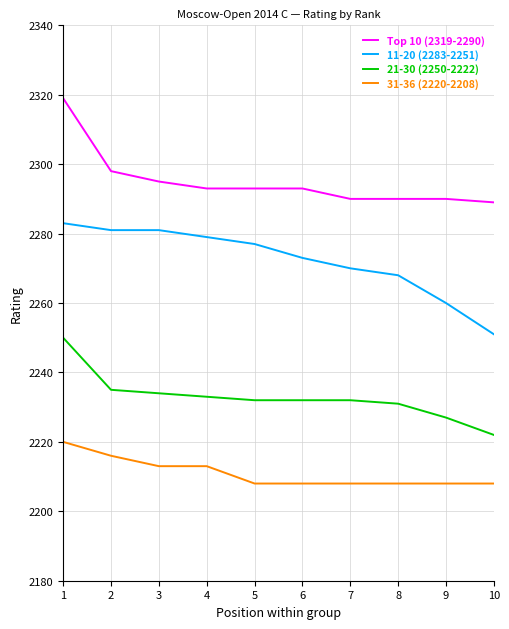

Reading left to right, extract all data points from this chart.

Top 10 (2319-2290): 1=2319	2=2298	3=2295	4=2293	5=2293	6=2293	7=2290	8=2290	9=2290	10=2289
11-20 (2283-2251): 1=2283	2=2281	3=2281	4=2279	5=2277	6=2273	7=2270	8=2268	9=2260	10=2251
21-30 (2250-2222): 1=2250	2=2235	3=2234	4=2233	5=2232	6=2232	7=2232	8=2231	9=2227	10=2222
31-36 (2220-2208): 1=2220	2=2216	3=2213	4=2213	5=2208	6=2208	7=2208	8=2208	9=2208	10=2208